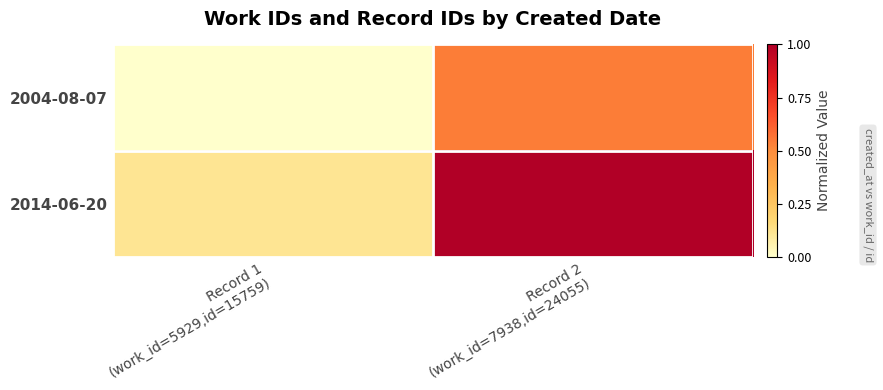

Rank the series by their average value, from lowest to highest.

2004-08-07, 2014-06-20